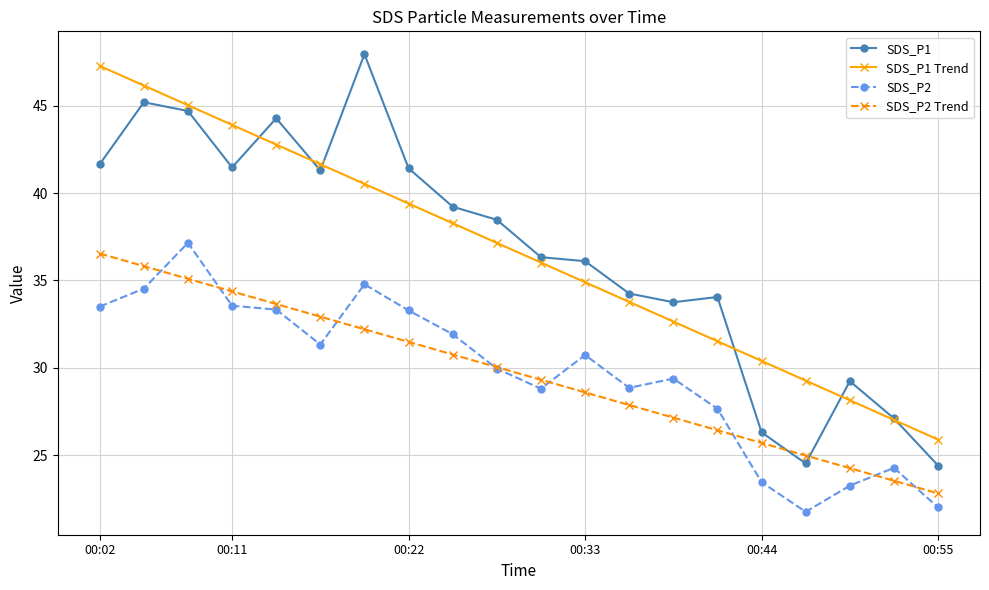

Which series has the widest spread of values?

SDS_P1